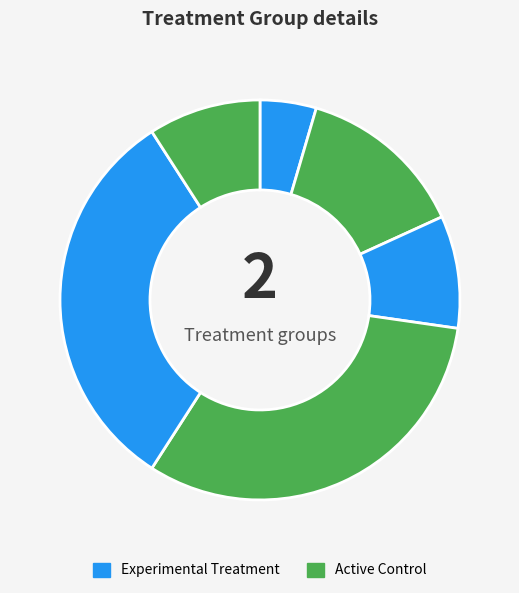

To the nearest percent, what is the average slice percentage?

17%